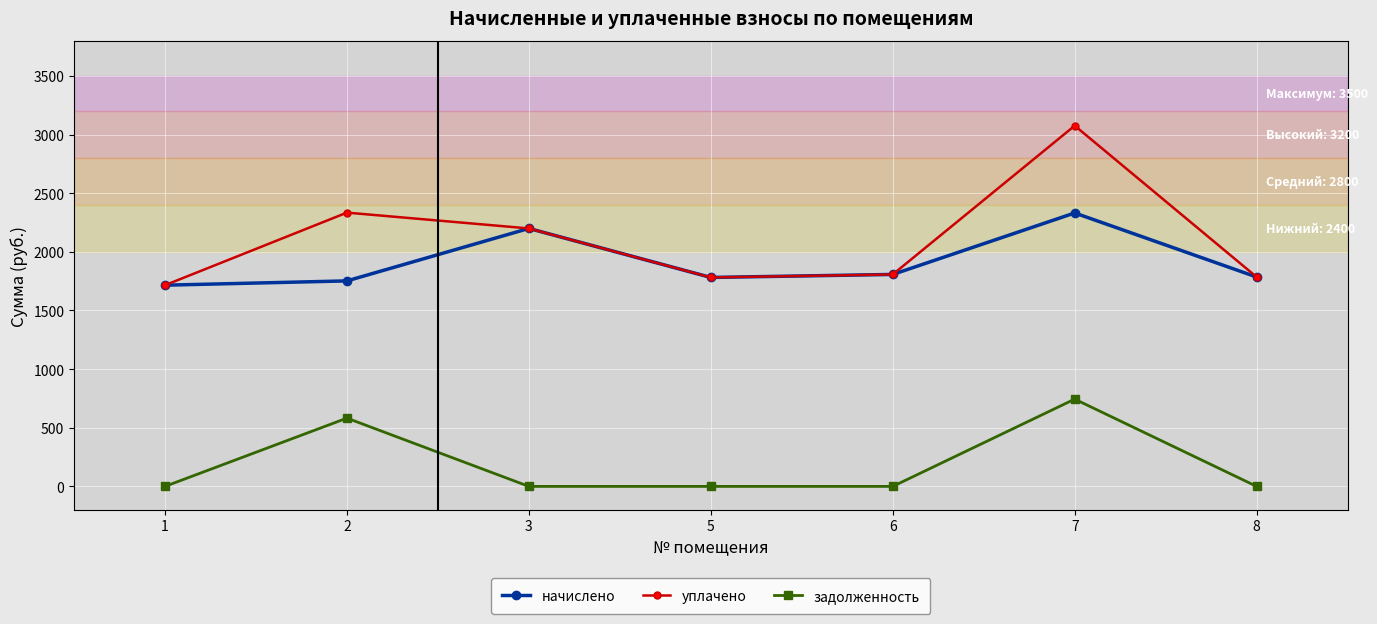

What is the spread (max minus min) of values at 2?

1752.4